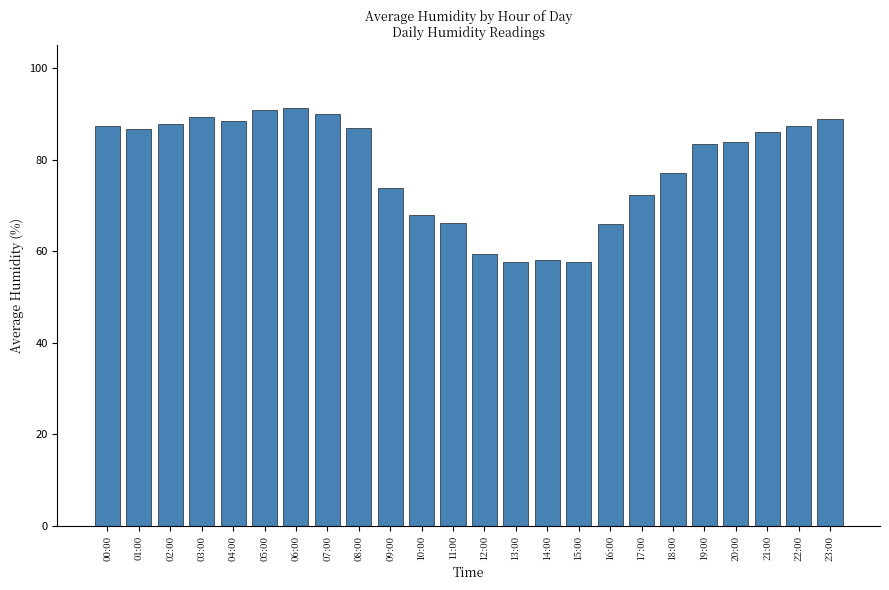

Is it true that the value at 17:00 is 111.2?

False